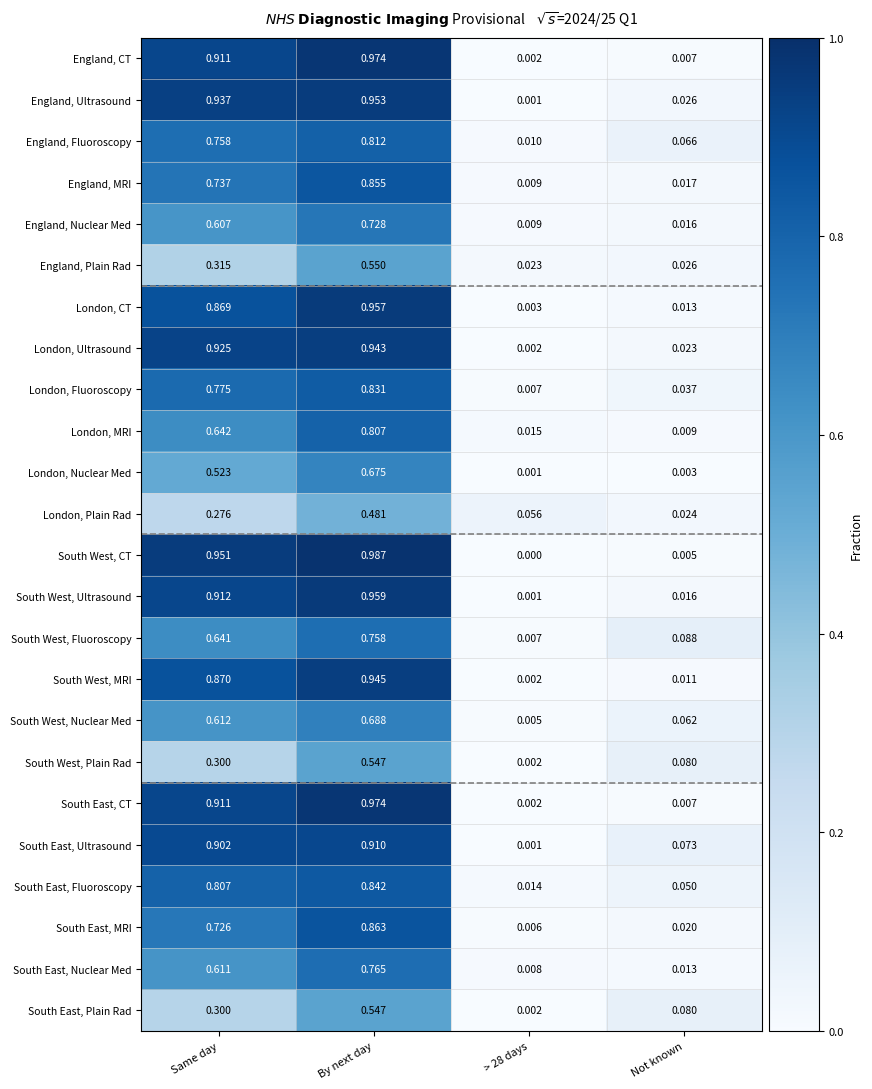

At which category does the chart reach its peak across all series?

By next day